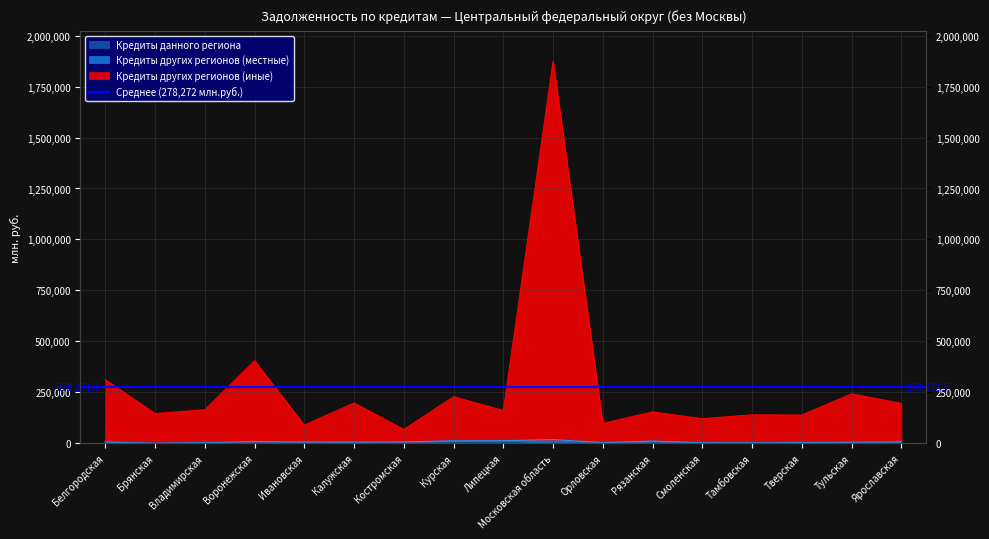

What is the label of the 5th point from the right?

Смоленская